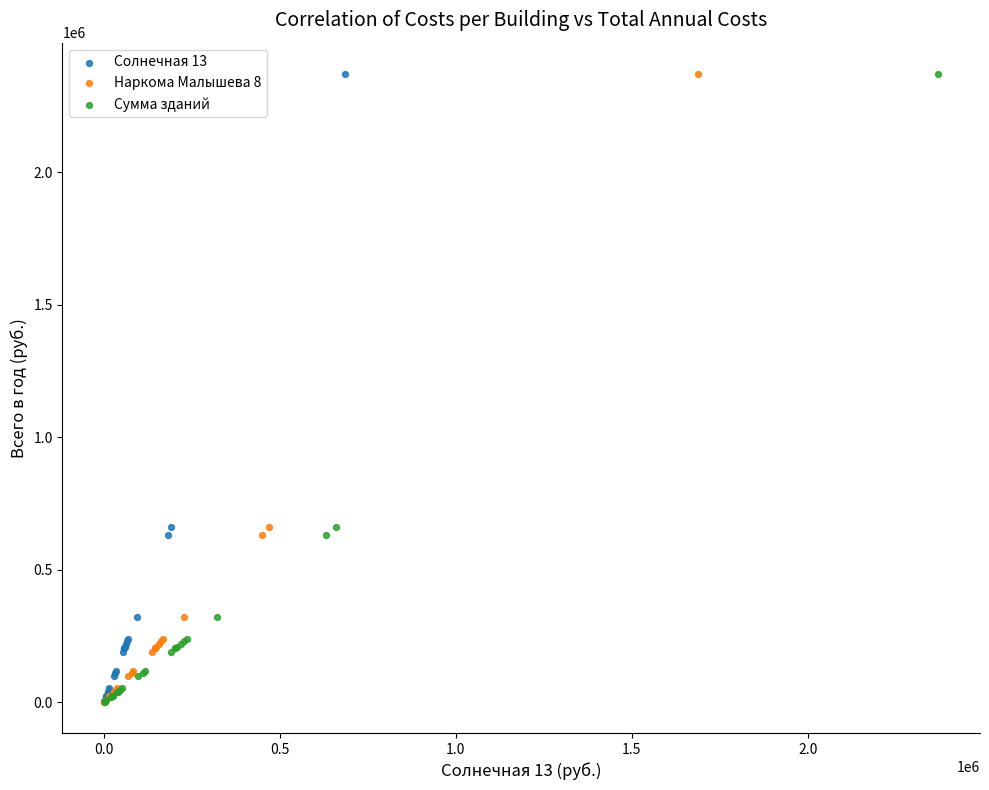

What are all the series names shown in the legend?

Солнечная 13, Наркома Малышева 8, Сумма зданий